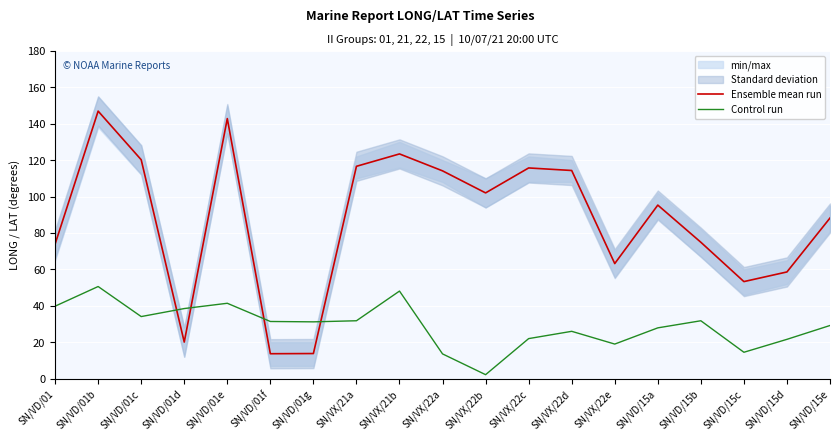

Where is the first local minimum for Control run?

SN/VD/01c